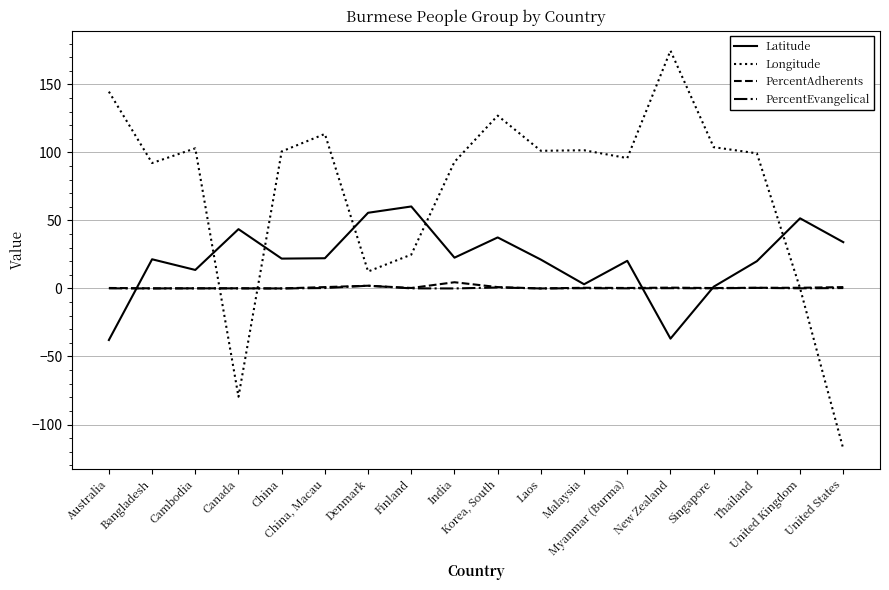

Which series ends up on top after the final intersection of Latitude and Longitude?

Latitude